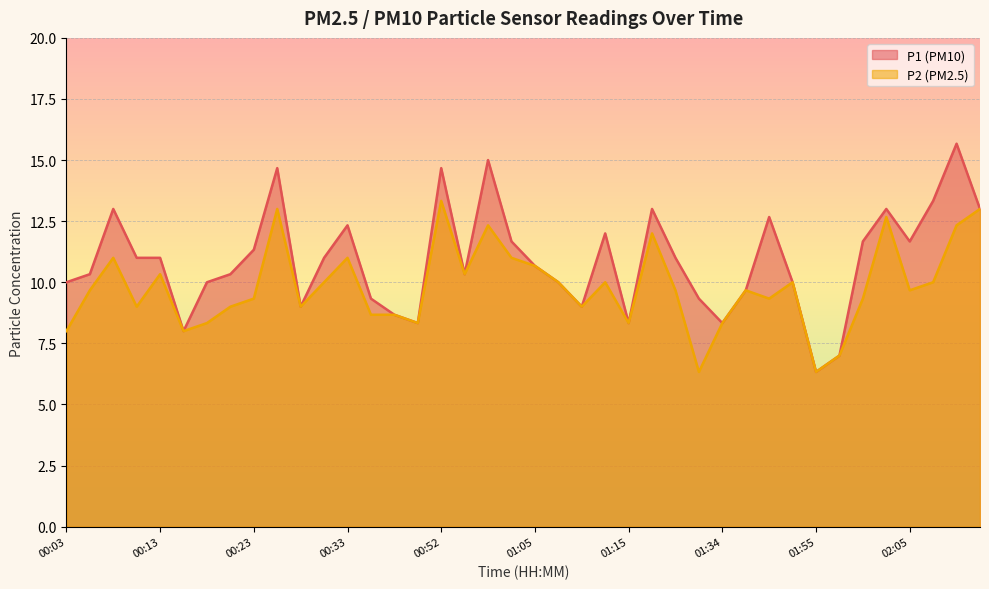

Reading left to right, list all the values displayed in this chart.

P1: 00:03=10.0	00:06=10.3	00:08=13.0	00:11=11.0	00:13=11.0	00:16=8.0	00:19=10.0	00:21=10.3	00:23=11.3	00:26=14.7	00:28=9.0	00:31=11.0	00:33=12.3	00:36=9.3	00:38=8.7	00:47=8.3	00:52=14.7	00:57=10.3	01:00=15.0	01:02=11.7	01:05=10.7	01:07=10.0	01:10=9.0	01:12=12.0	01:15=8.3	01:20=13.0	01:29=11.0	01:32=9.3	01:34=8.3	01:38=9.7	01:41=12.7	01:49=10.0	01:55=6.3	01:57=7.0	02:00=11.7	02:03=13.0	02:05=11.7	02:08=13.3	02:11=15.7	02:17=13.0
P2: 00:03=8.0	00:06=9.7	00:08=11.0	00:11=9.0	00:13=10.3	00:16=8.0	00:19=8.3	00:21=9.0	00:23=9.3	00:26=13.0	00:28=9.0	00:31=10.0	00:33=11.0	00:36=8.7	00:38=8.7	00:47=8.3	00:52=13.3	00:57=10.3	01:00=12.3	01:02=11.0	01:05=10.7	01:07=10.0	01:10=9.0	01:12=10.0	01:15=8.3	01:20=12.0	01:29=9.7	01:32=6.3	01:34=8.3	01:38=9.7	01:41=9.3	01:49=10.0	01:55=6.3	01:57=7.0	02:00=9.3	02:03=12.7	02:05=9.7	02:08=10.0	02:11=12.3	02:17=13.0